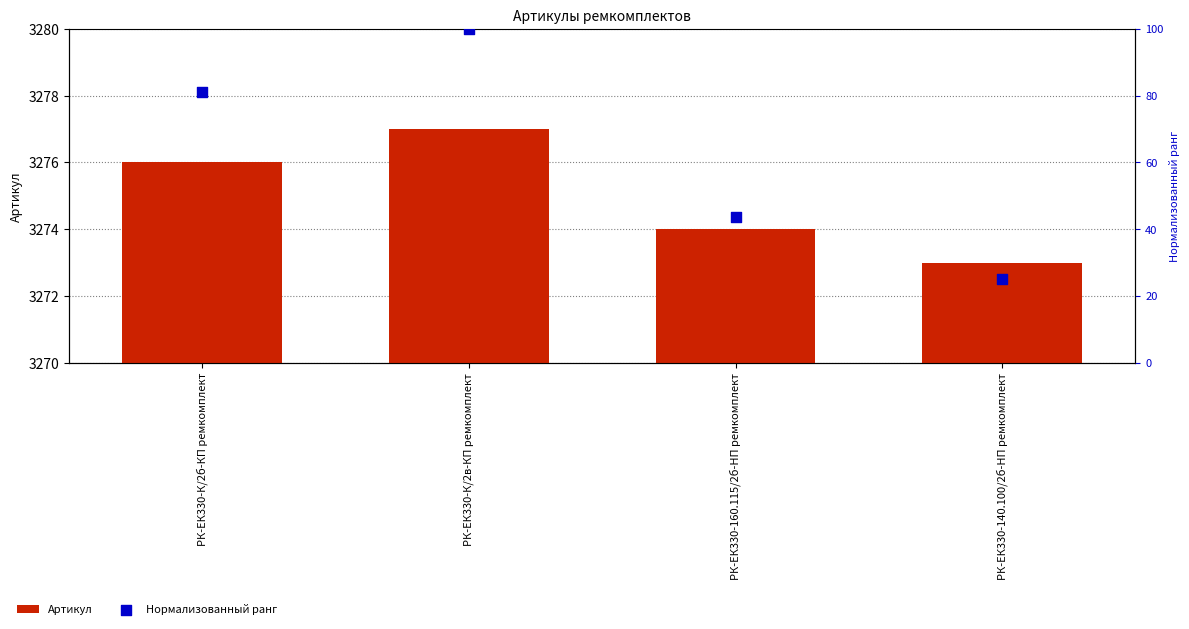

At how many categories does at least one series exceed 1004?

4